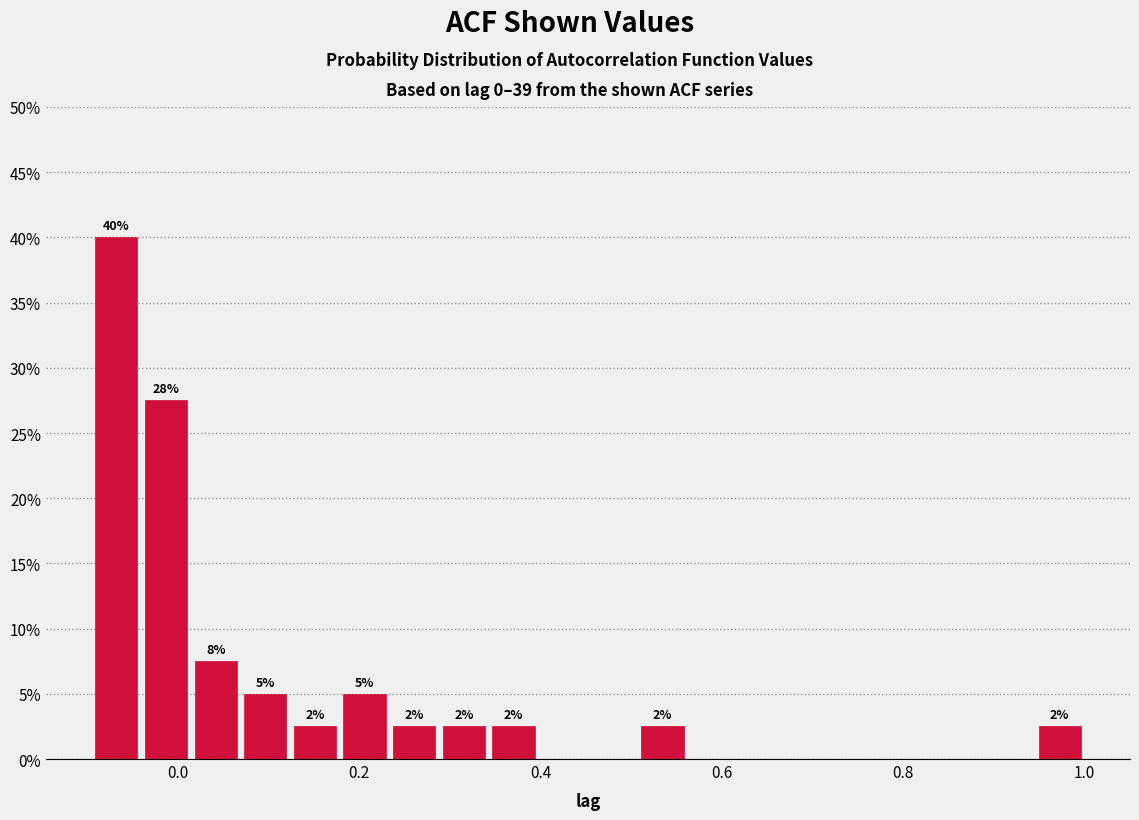

Read against the x-axis, roughly where is the centre of the tallest bar?

-0.06